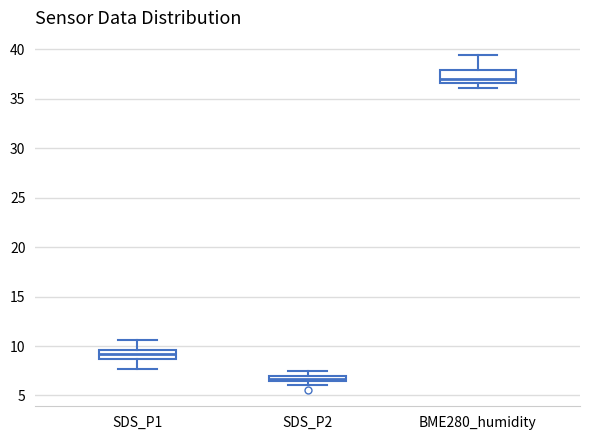

Where is the upper edge of the box for BME280_humidity on the y-axis? The values are not printed on the chart, so give them approximately, as read against the axis.

38.0